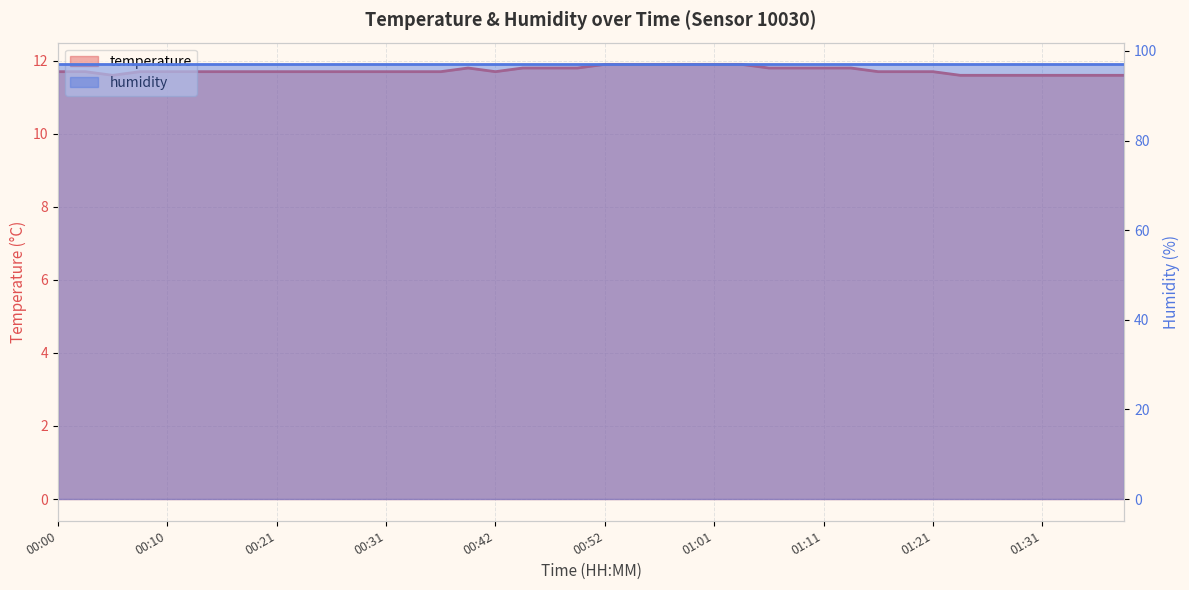

How many points are lower than both their immediate neighbors (excluding endpoints)?

2